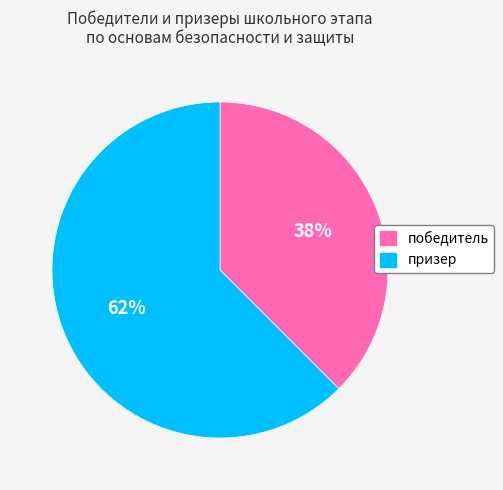

Count the number of slices in the pie.

2